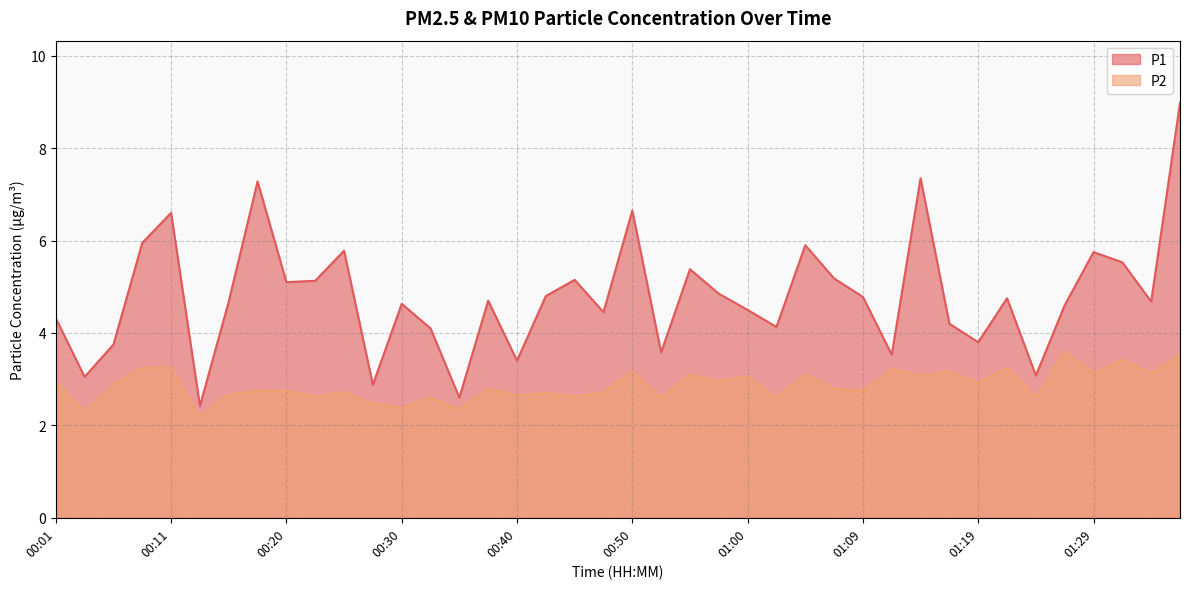

Which series has the widest spread of values?

P1